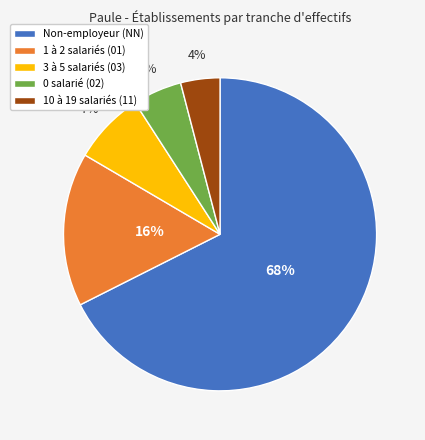

To the nearest percent, what is the difference between the largest and smallest slice percentages?

64%